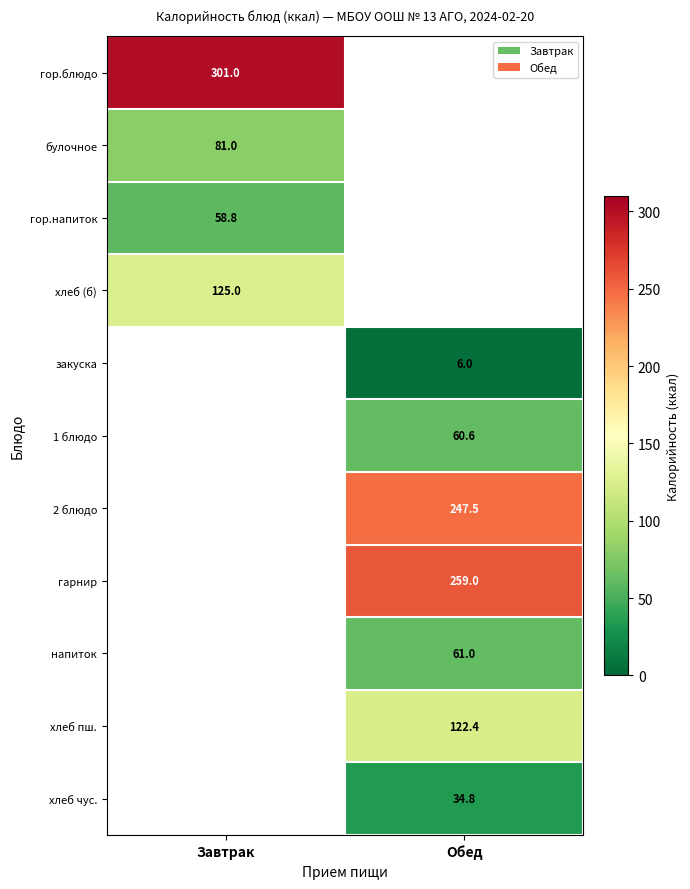

What is the smallest value displayed?

6.0